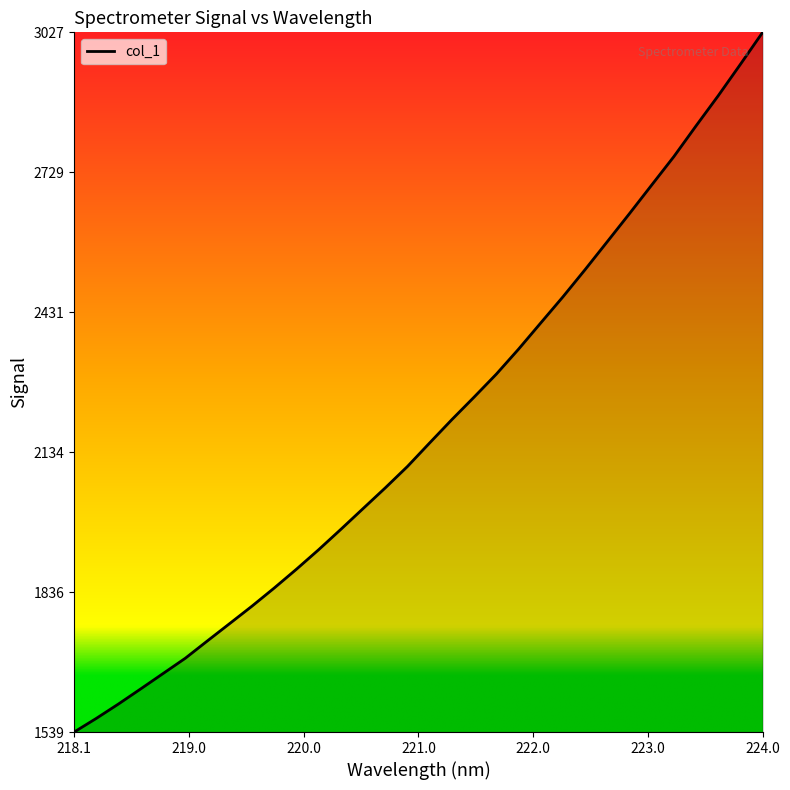

What is the sum of all values?

69852.5